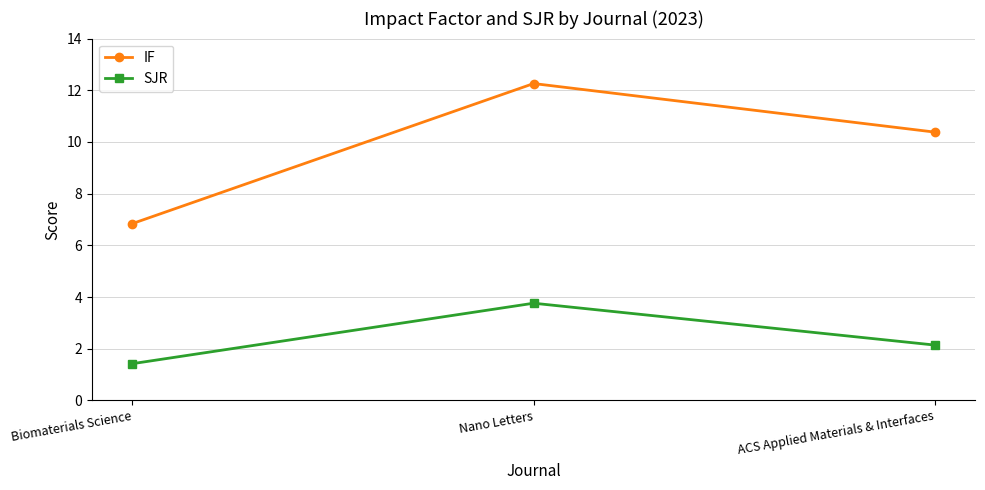

At which category is the sum across all series the highest?

Nano Letters